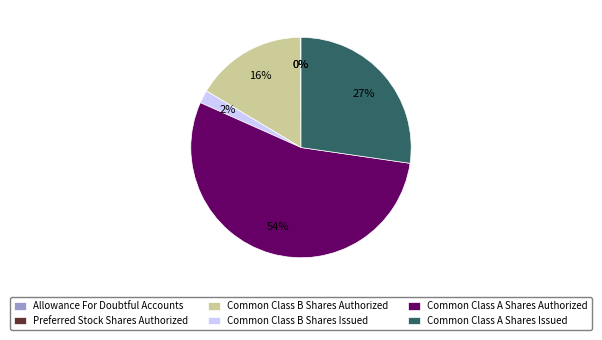

Which category has the biggest portion of the pie?

Common Class A Shares Authorized